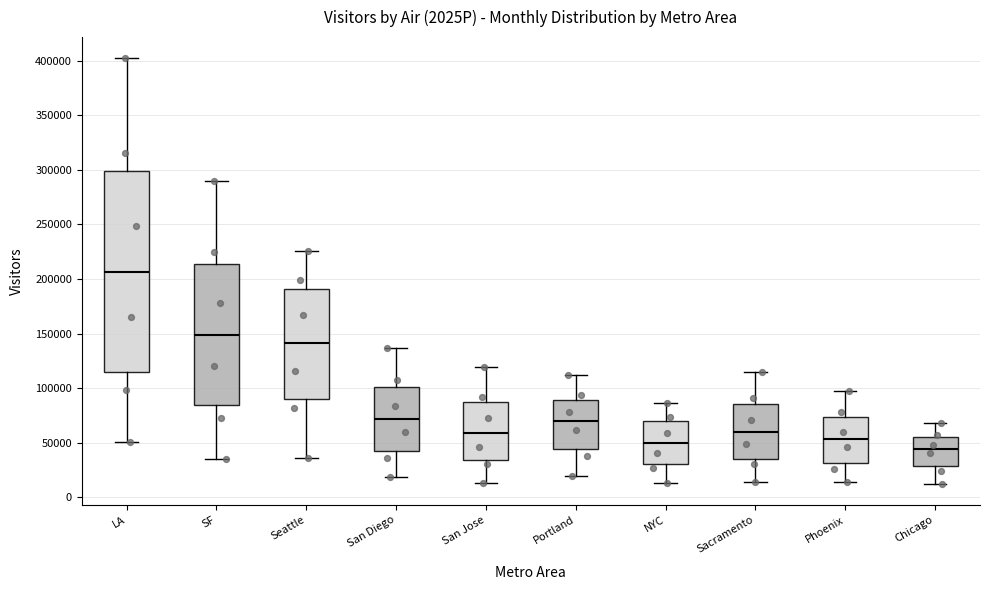

Which box's median line is the lowest?

Chicago